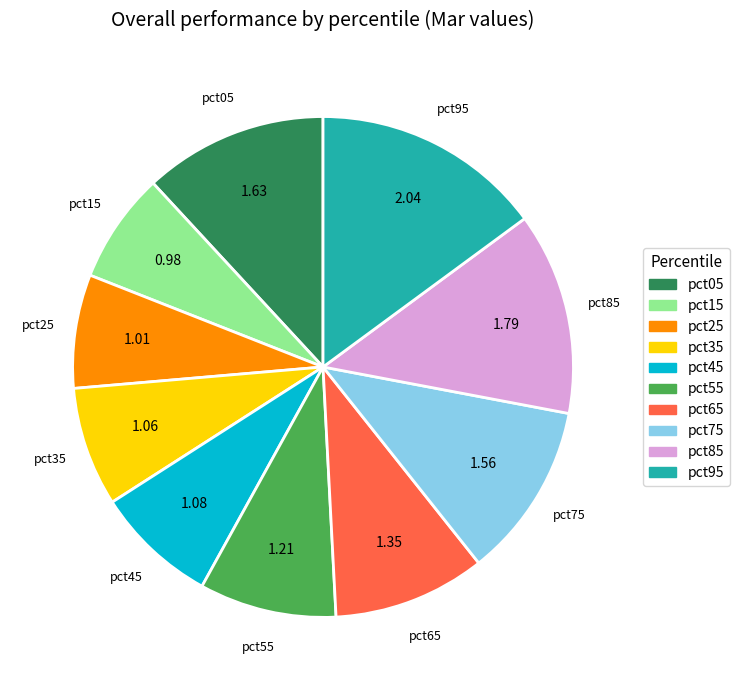

Do pct15 and pct35 together represent more than half of the pie?

No